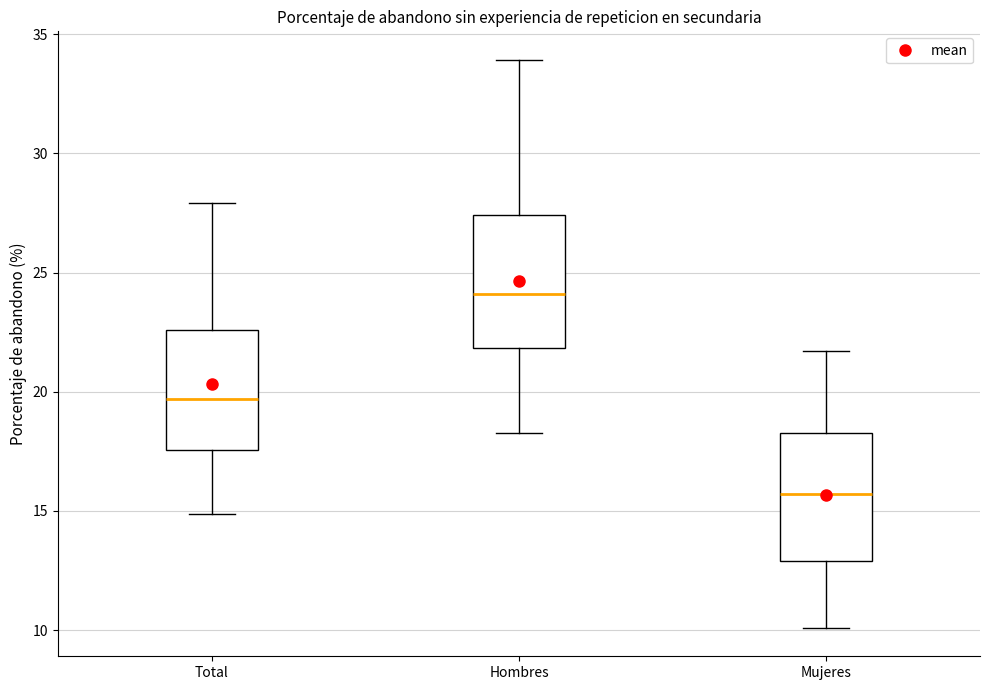

Reading left to right, transcribe this box plot: for each box, give where its median line is, the range the box spans, and where its two whiskers end, as read against the y-axis. The values are not printed on the chart, so give them approximately, as read against the axis.

Total: median 19.5, box 17.5 to 22.5, whiskers 15.0 to 28.0
Hombres: median 24.0, box 22.0 to 27.5, whiskers 18.5 to 34.0
Mujeres: median 15.5, box 13.0 to 18.5, whiskers 10.0 to 21.5